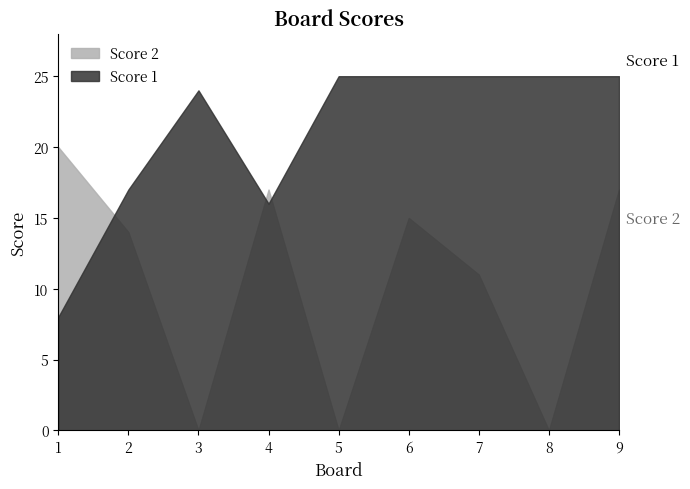

Which series ends up on top after the final intersection of Score 1 and Score 2?

Score 1